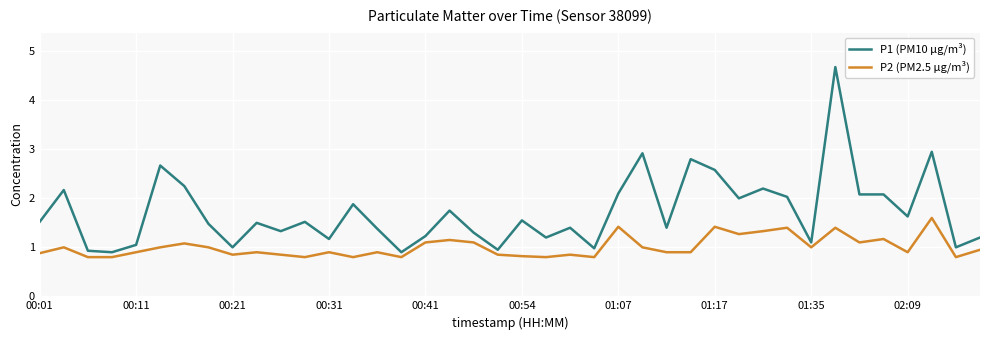

How many categories are shown in the chart?

40